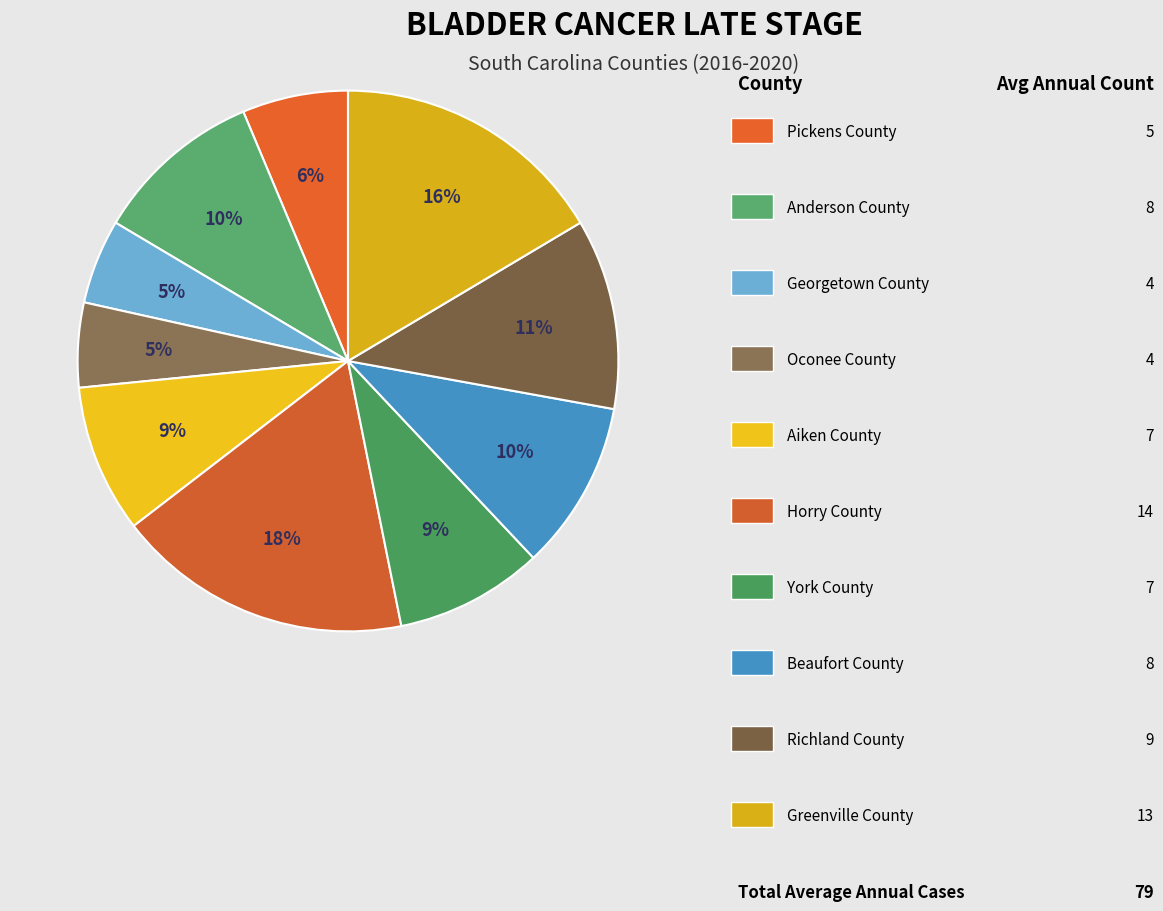

Which category has the biggest portion of the pie?

Horry County